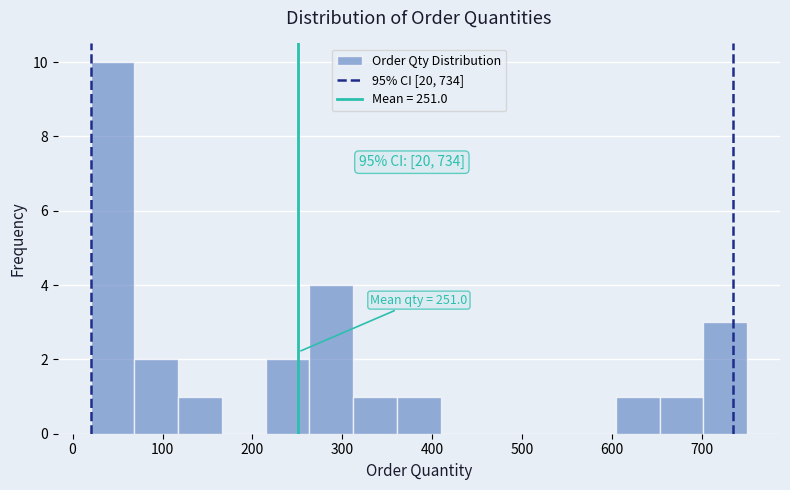

Over which range of the x-axis is the bar tallest?

20 to 70